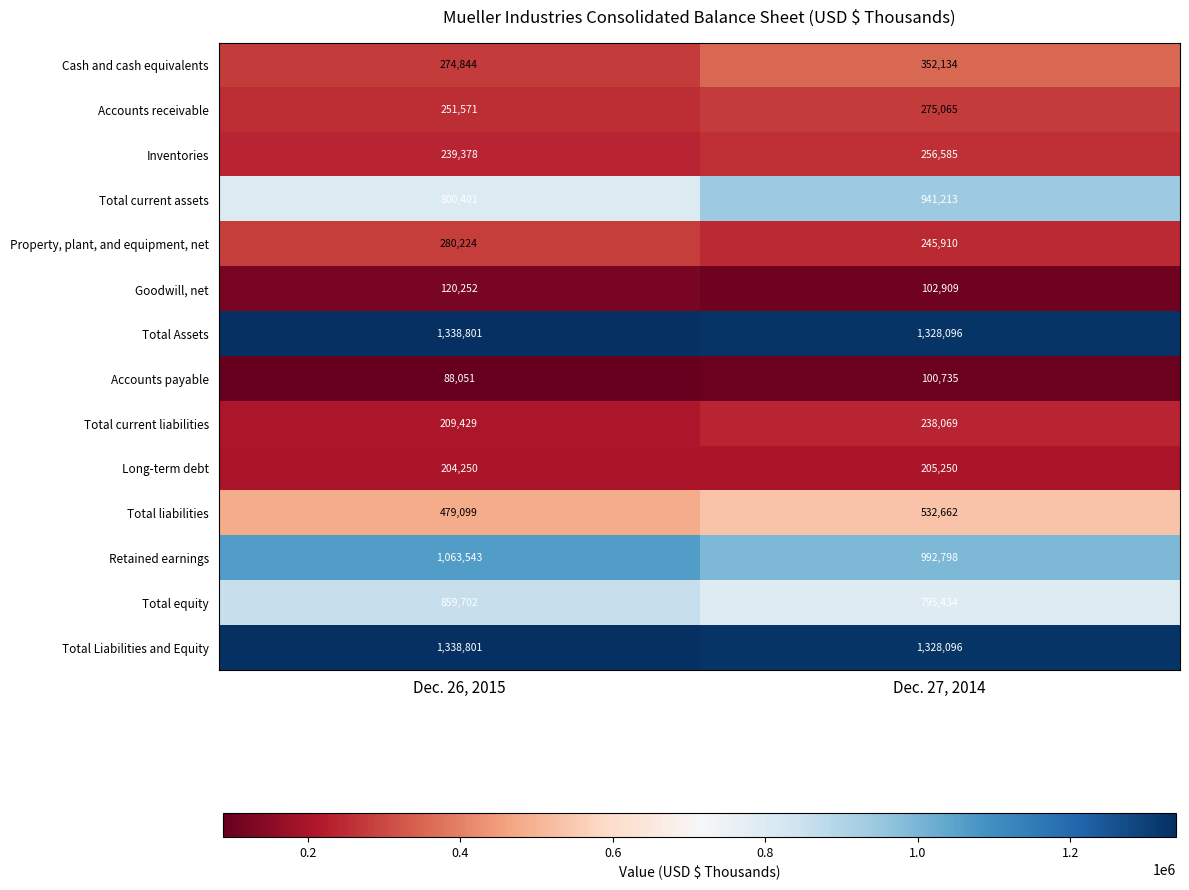

What is the total value across all series at Dec. 27, 2014?

7694956